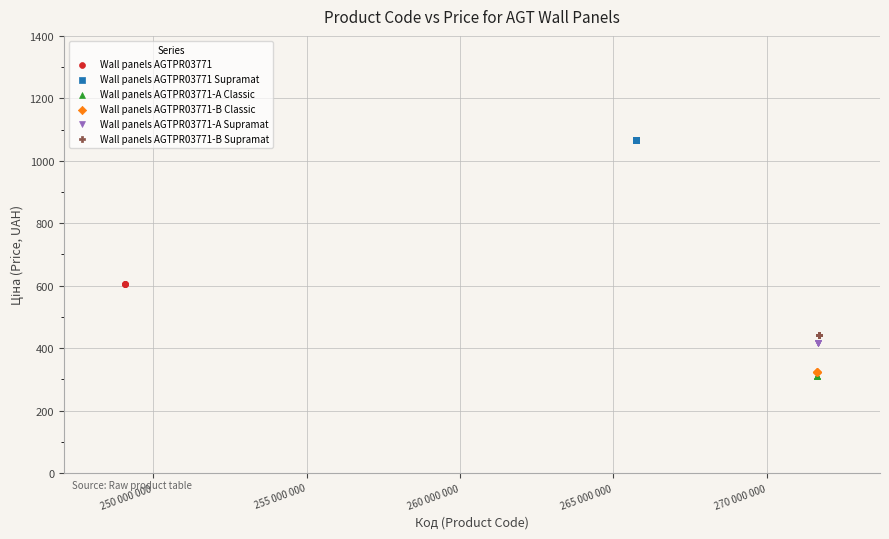

Which series contains the lowest Y value?

Wall panels AGTPR03771-A Classic